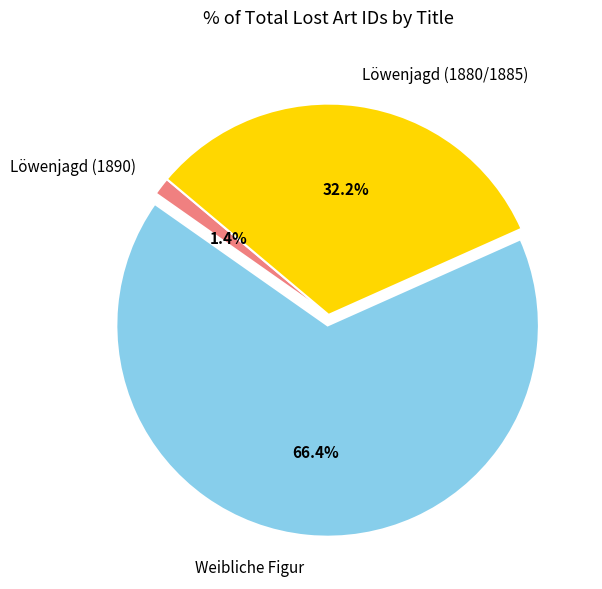

To the nearest percent, what is the difference between the largest and smallest slice percentages?

65%